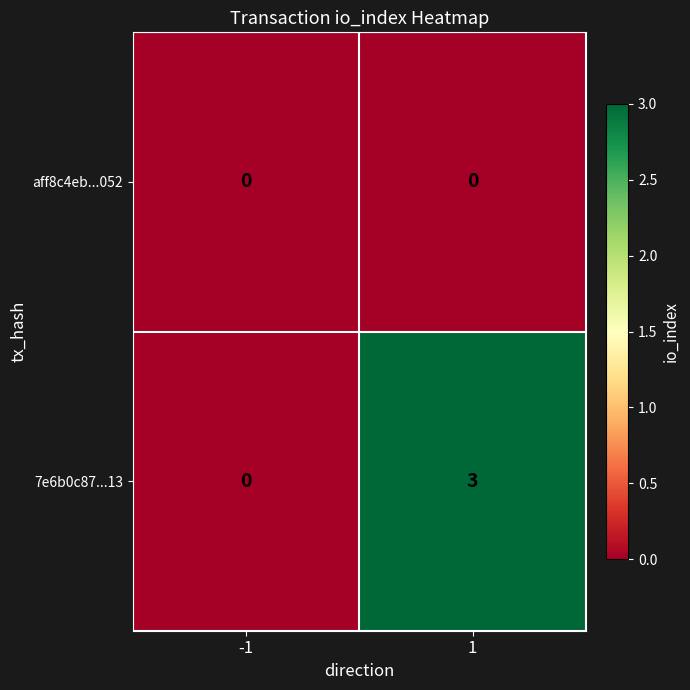

Count the number of categories in the chart.

2